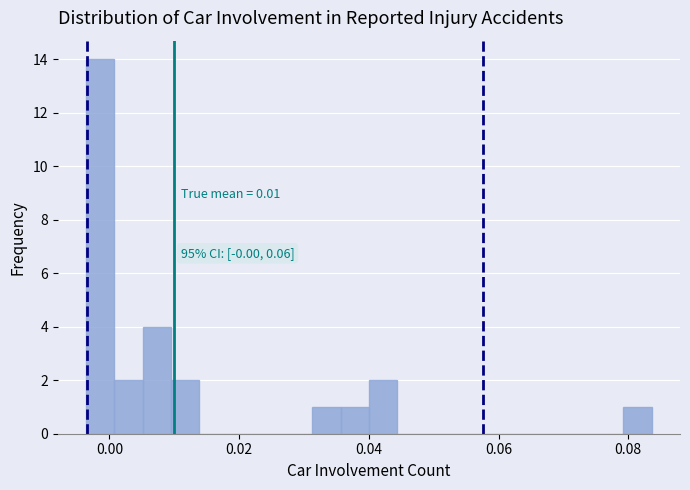

Around what value on the x-axis is the tallest bar? Give the approximate position of its centre, as read against the axis.

-0.002